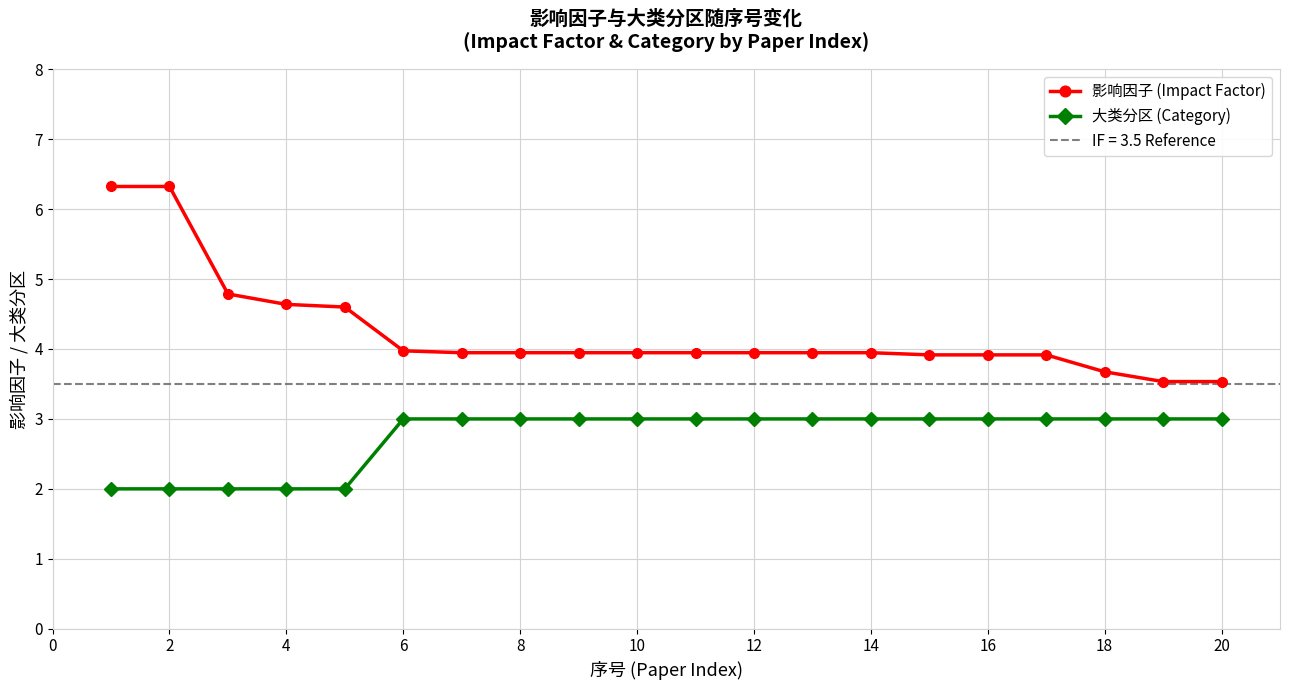

The value of 大类分区 (Category) at 16 is 1.0. True or false?

False